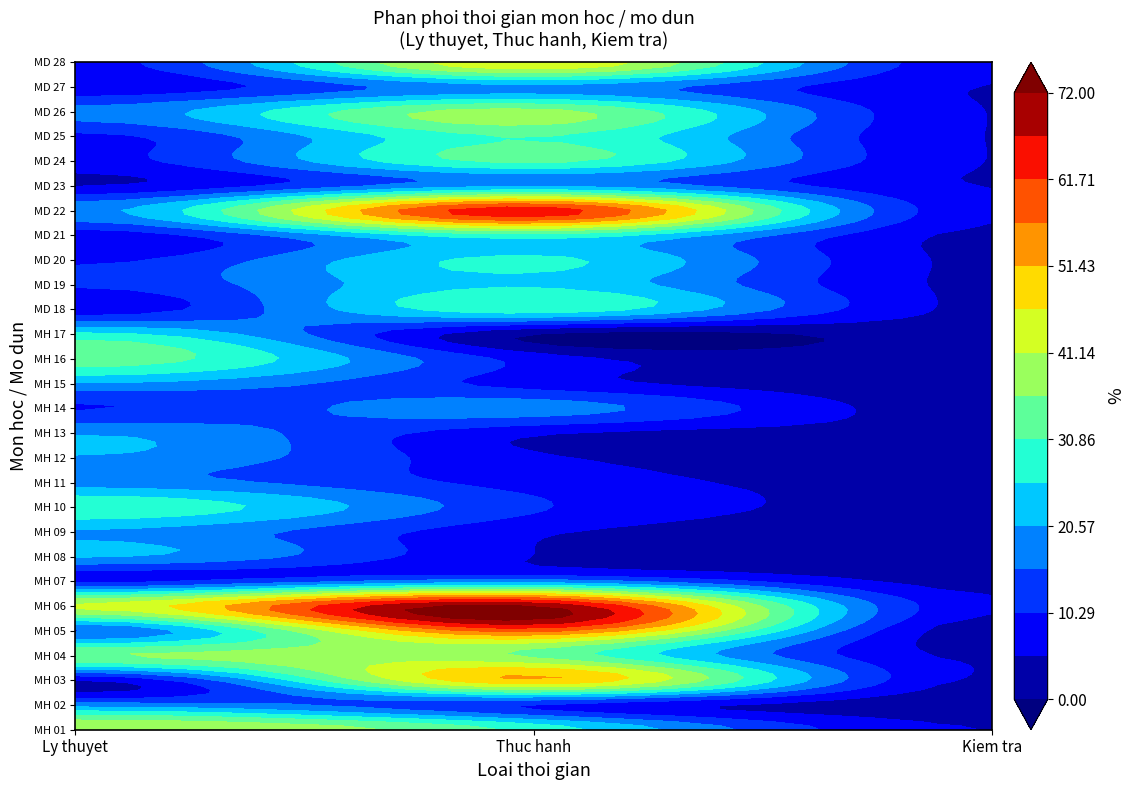

List the labels in order of MH 11 value, largest first.

0, 1, 2